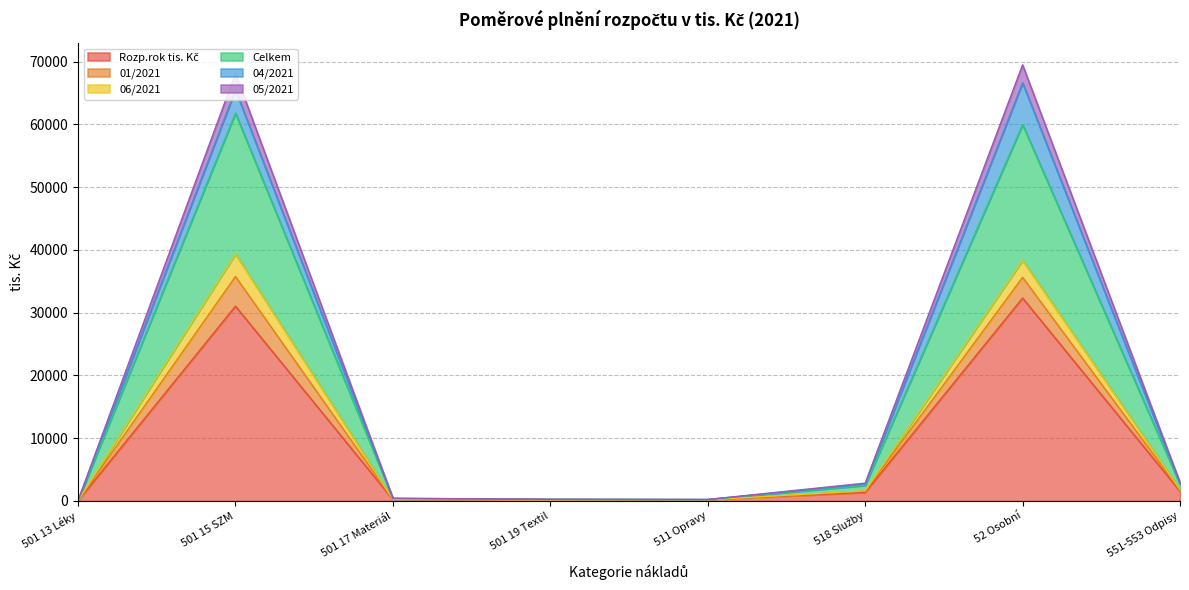

True or false: 06/2021 and 05/2021 intersect in this chart.

False